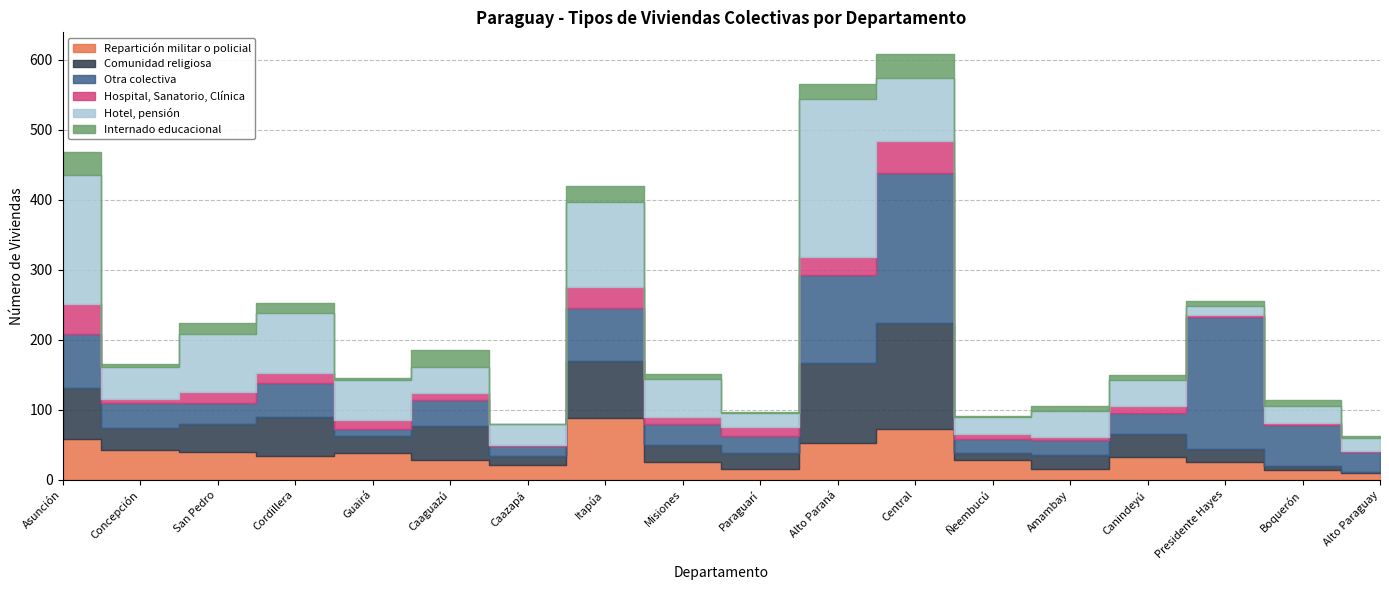

Which has a higher value, Asunción or Misiones?

Asunción